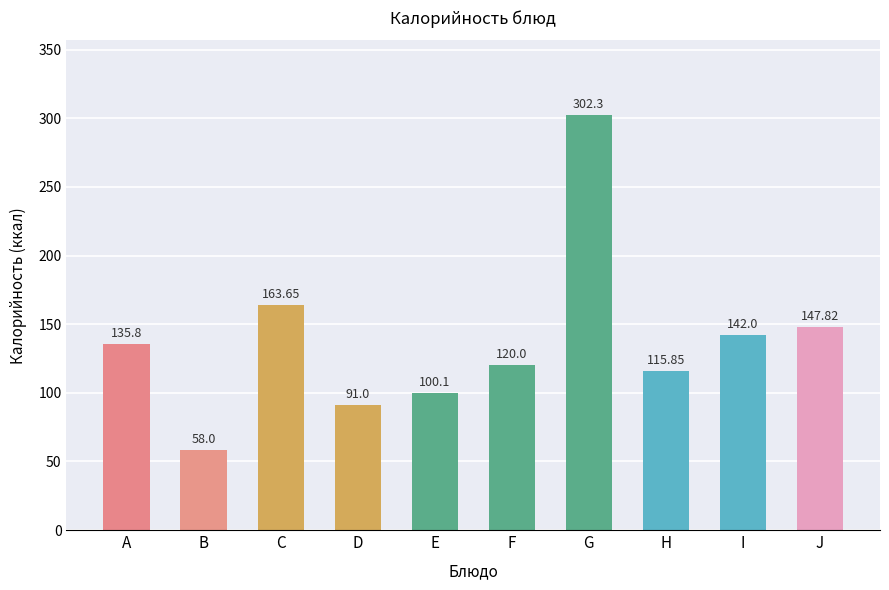

What is the average value?

137.7